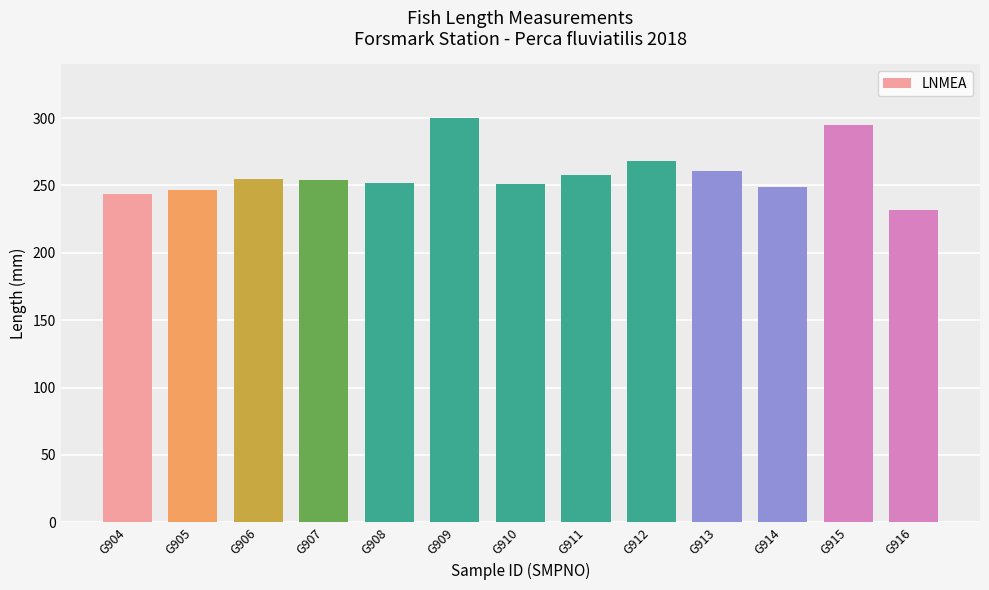

What is the difference between the values at G916 and G909?

68